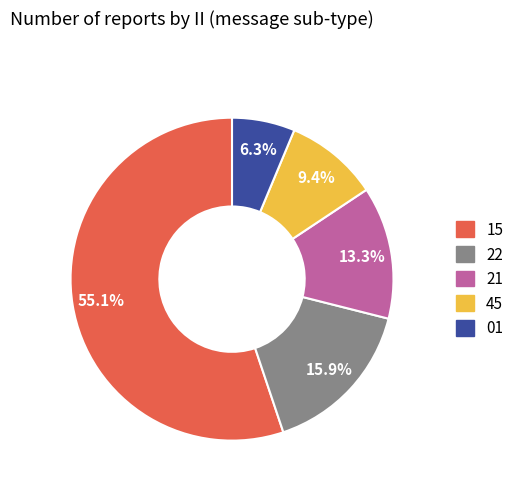

Is there any slice that represents more than half of the pie?

Yes